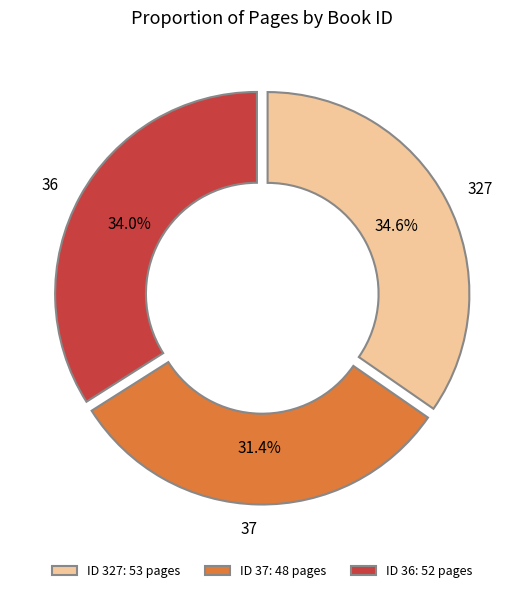

Which category has the smallest portion of the pie?

37